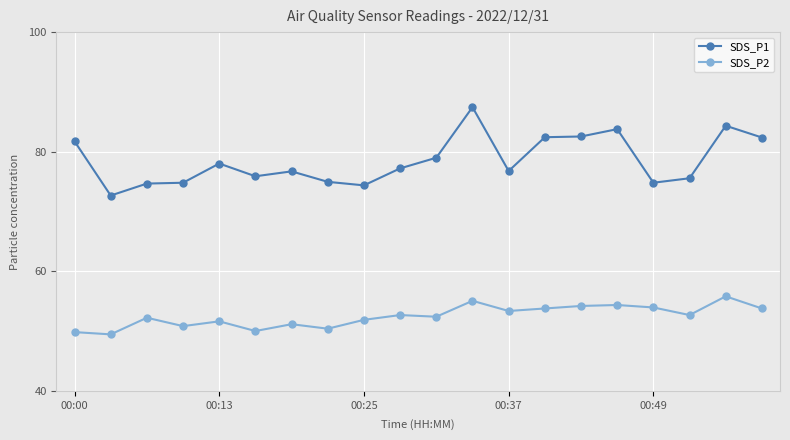

Count the number of data series in this chart.

2